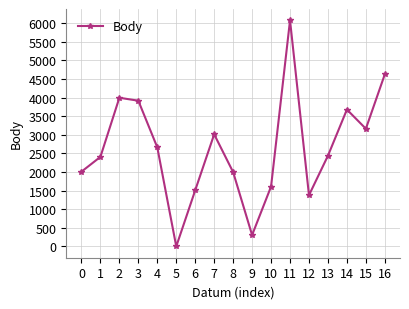

Does the chart display data point markers on the line(s)?

Yes